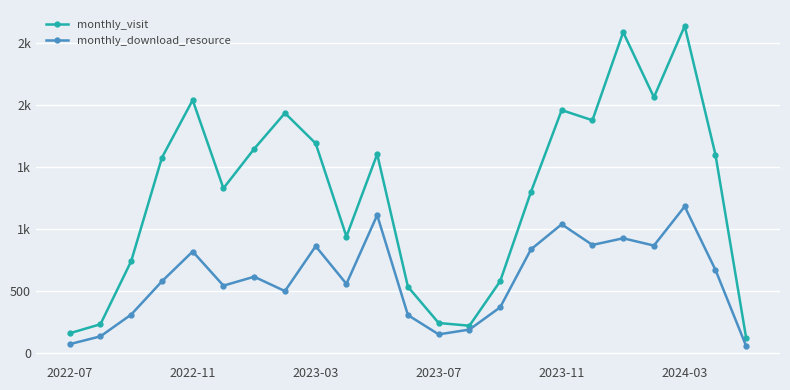

What is the value of the monthly_visit point at the 20th from the left?

2065